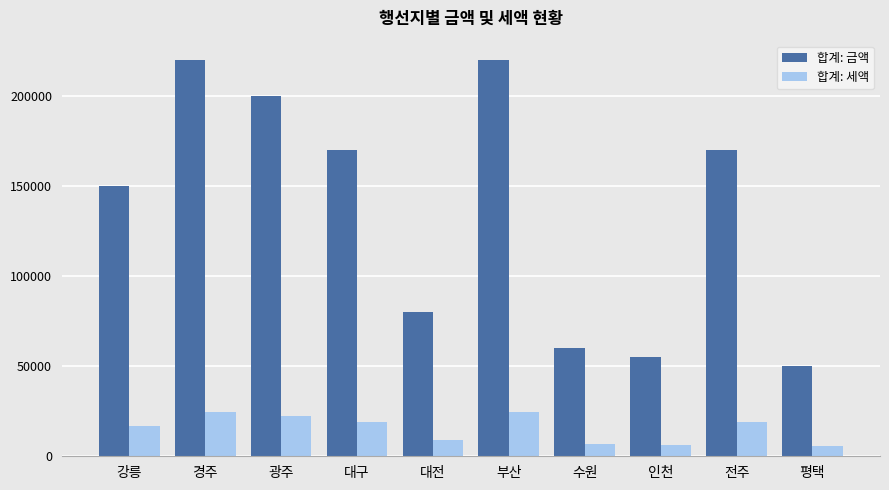

At how many categories does at least one series exceed 174921?

3